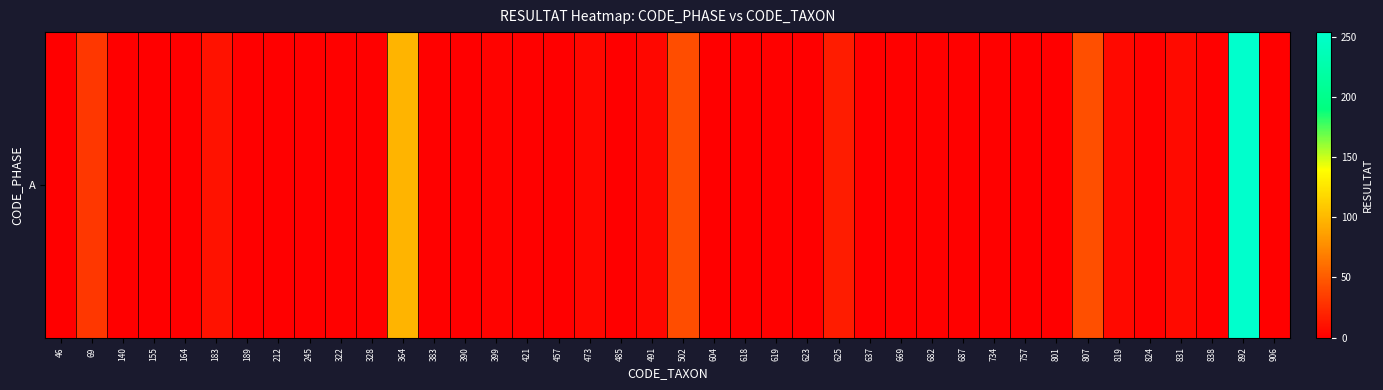

What is the change in value from 399 to 485?

-2